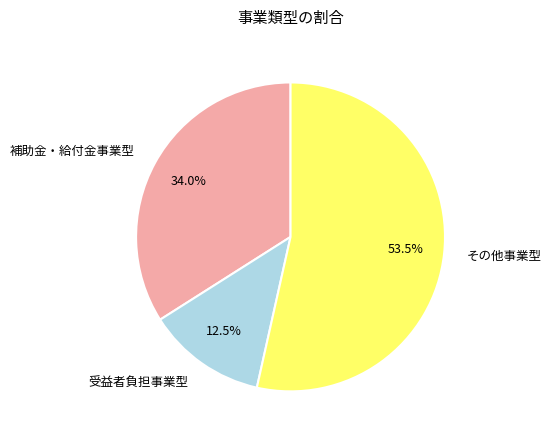

Do 受益者負担事業型 and 補助金・給付金事業型 together represent more than half of the pie?

No